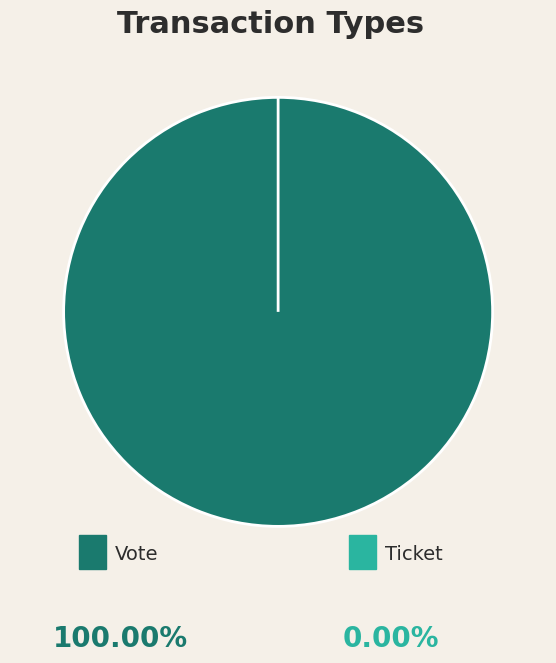

To the nearest percent, what portion does Vote represent?

100%